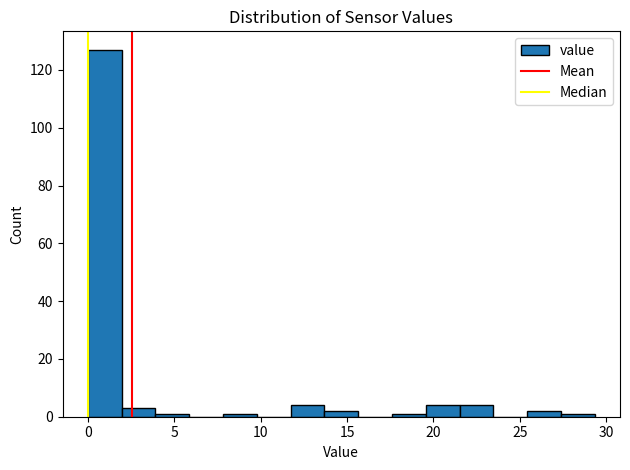

Around what value on the x-axis is the tallest bar? Give the approximate position of its centre, as read against the axis.

1.0